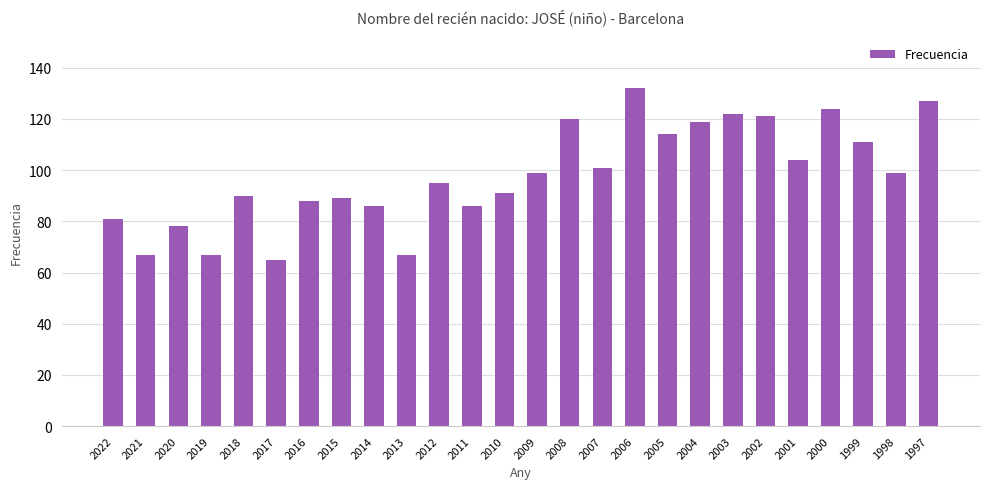

Approximately how many times larger is the value at 2004 compared to 2018?

1.3